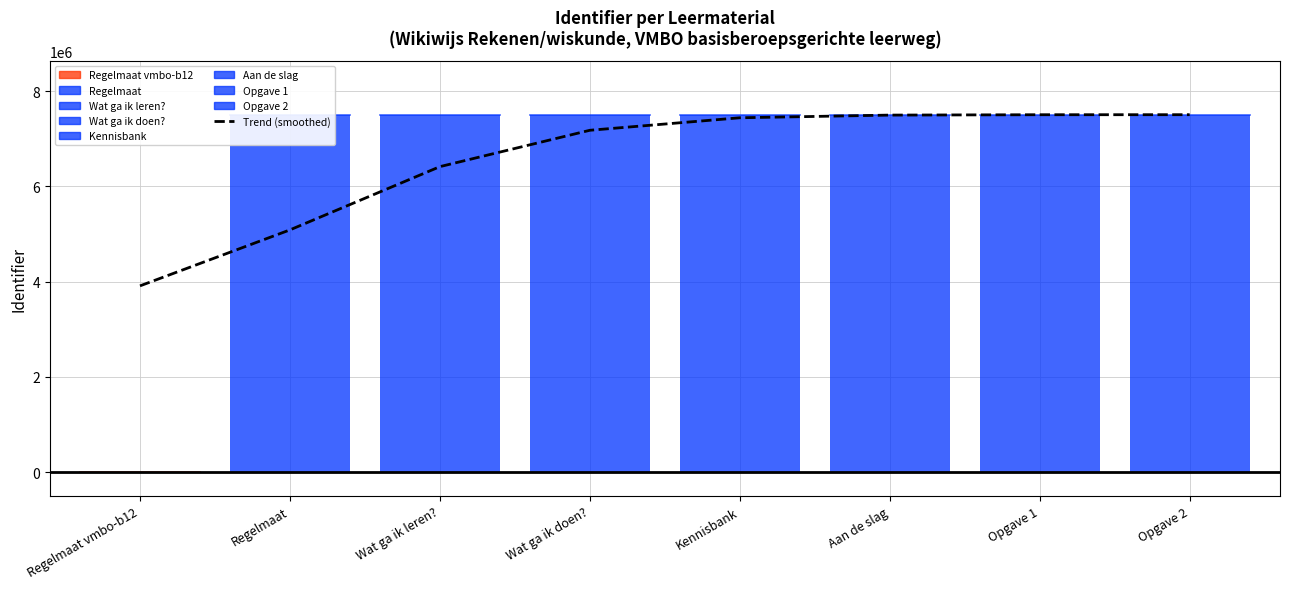

Reading right to left, list all the values displayed in this chart.

Opgave 2=7505726.1	Opgave 1=7505055.7	Aan de slag=7497337.0	Kennisbank=7440980.9	Wat ga ik doen?=7178533.0	Wat ga ik leren?=6414871.5	Regelmaat=5086559.9	Regelmaat vmbo-b12=3910990.9